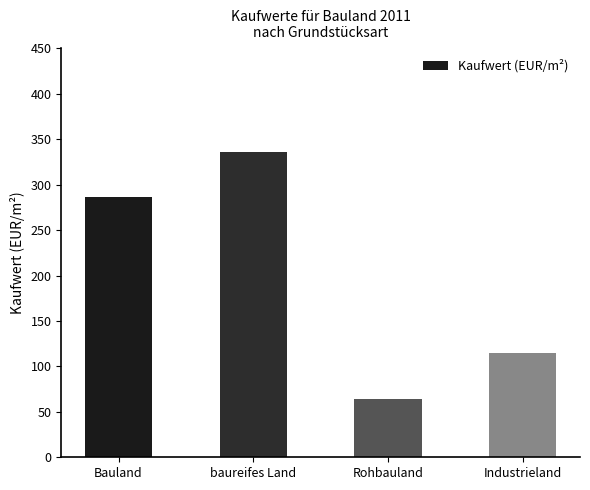

Which has a higher value, Rohbauland or Bauland?

Bauland